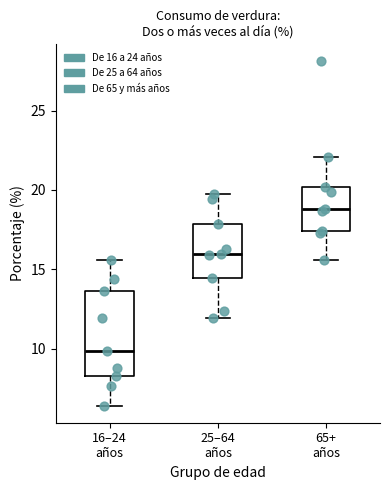

Where is the lower edge of the box for 16–24 años on the y-axis? The values are not printed on the chart, so give them approximately, as read against the axis.

8.5